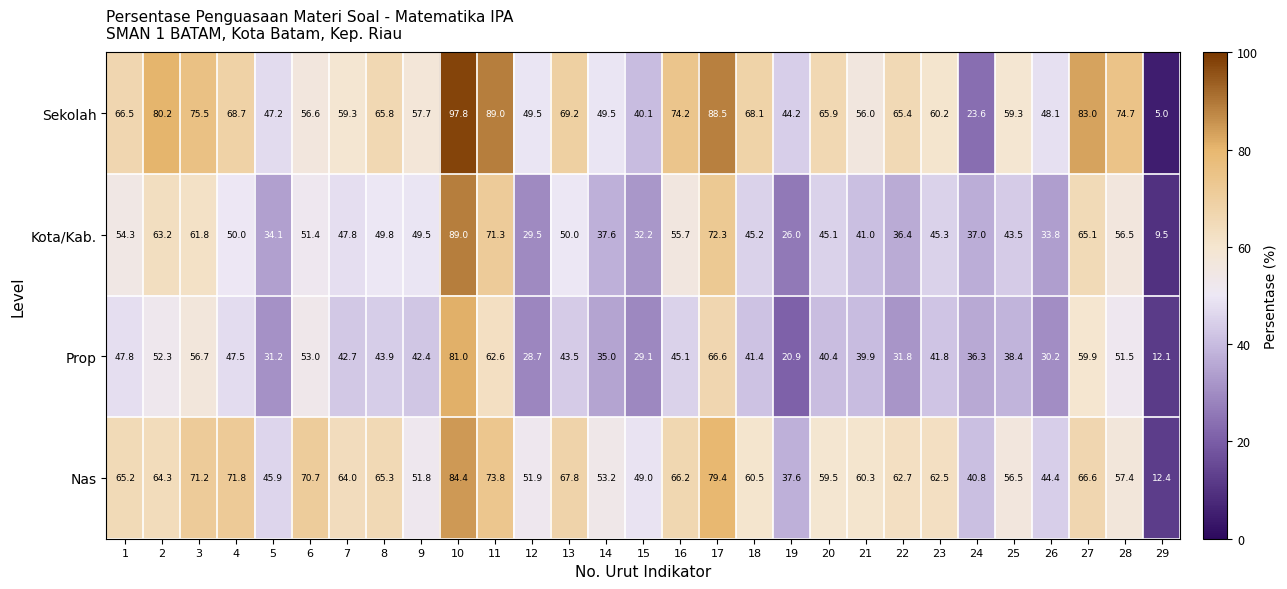

Count the number of data series in this chart.

4